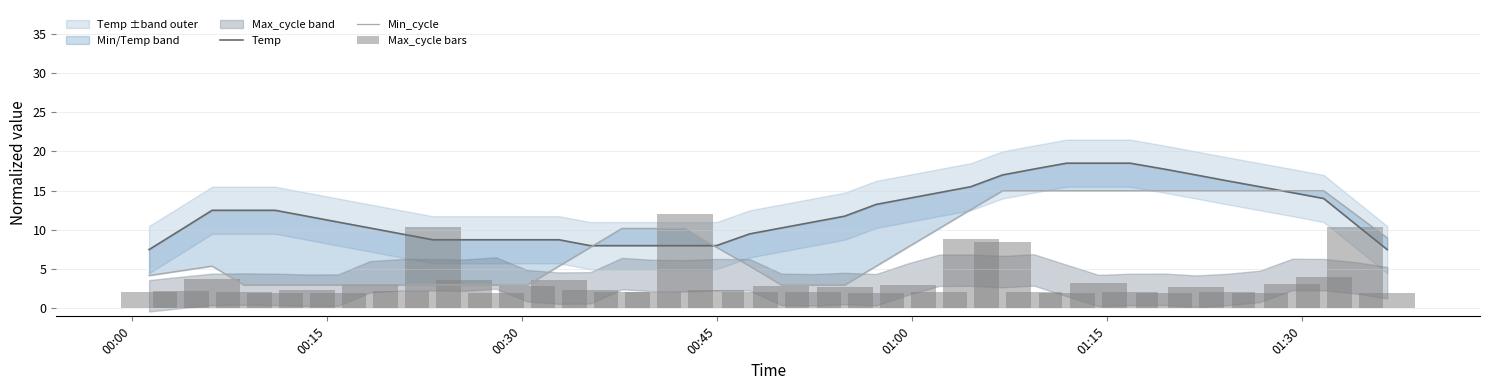

Rank the series by their maximum value, from lowest to highest.

Max_cycle bars, Min_cycle, Temp